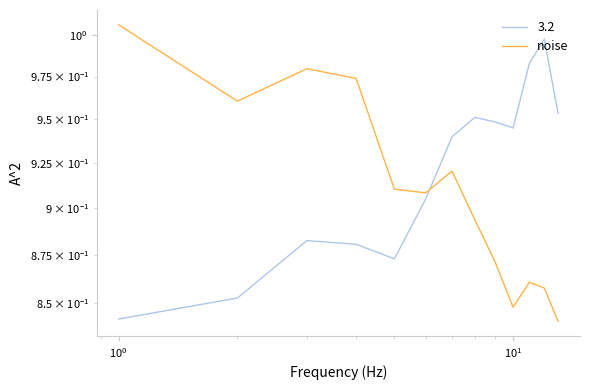

What is the maximum value shown in the chart?

1.0